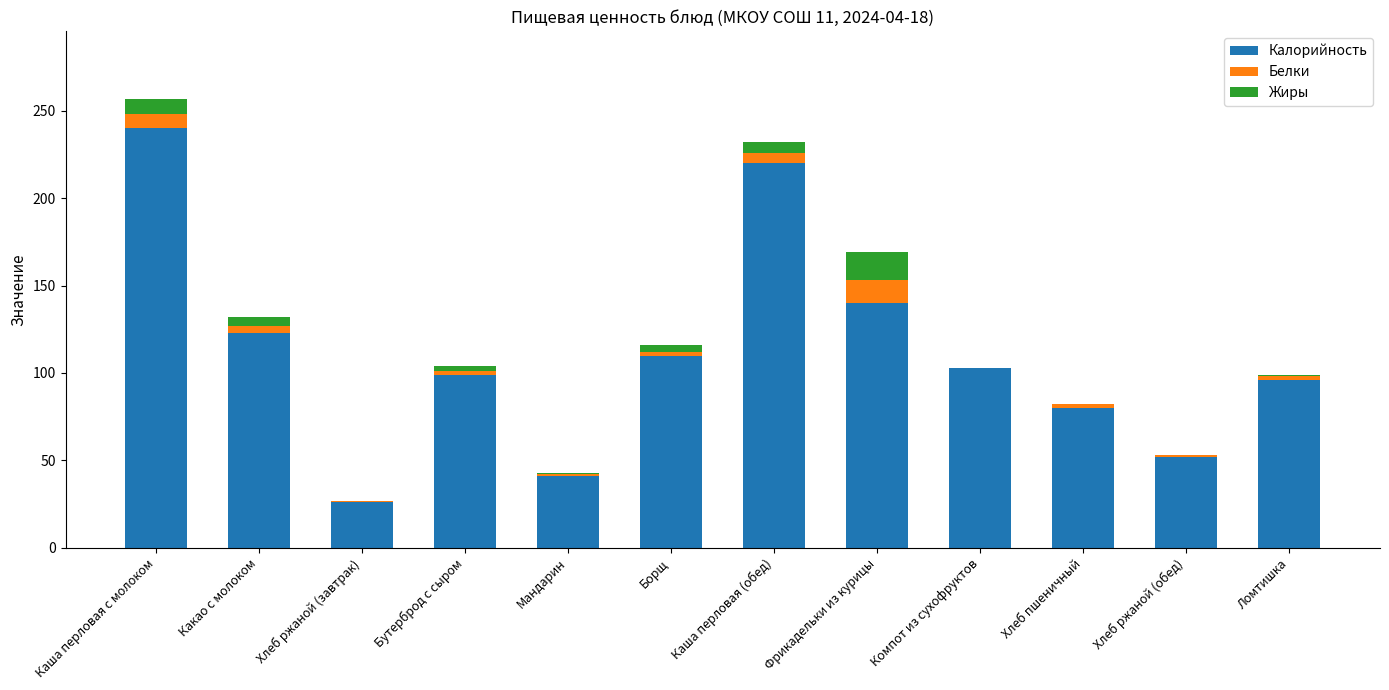

What are all the series names shown in the legend?

Калорийность, Белки, Жиры